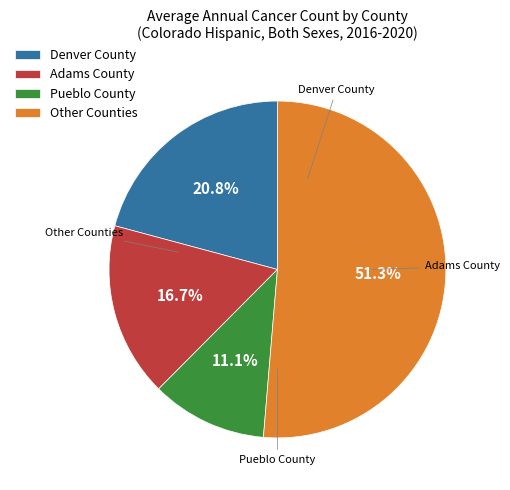

Which category has the smallest portion of the pie?

Pueblo County